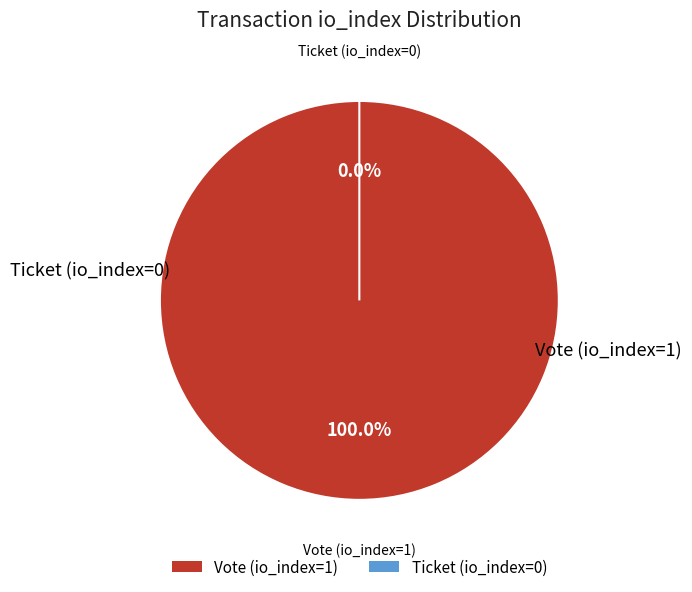

Is it true that Ticket (io_index=0) is 0% of the pie?

True